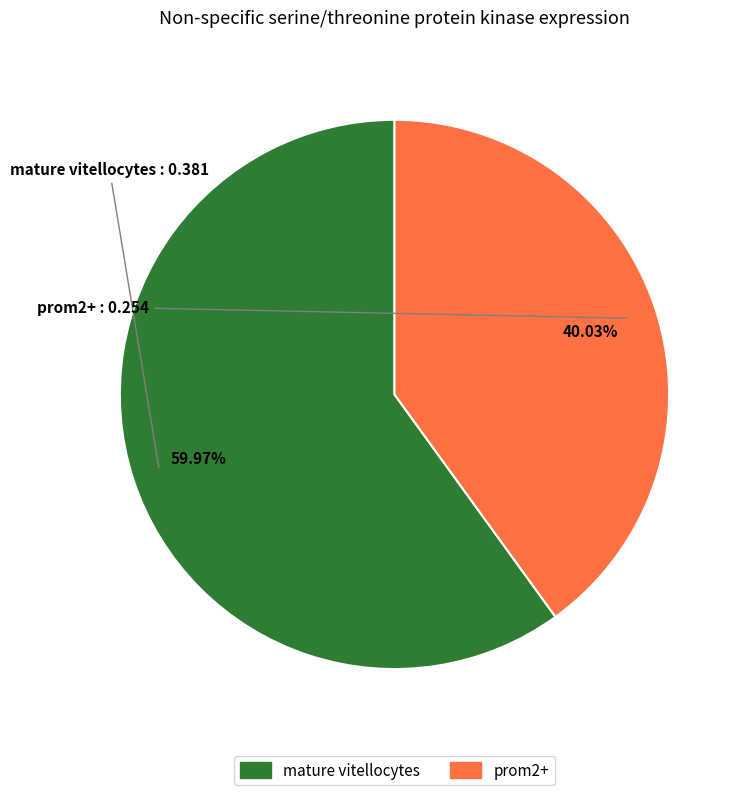

What percentage is the mature vitellocytes slice, to the nearest percent?

60%